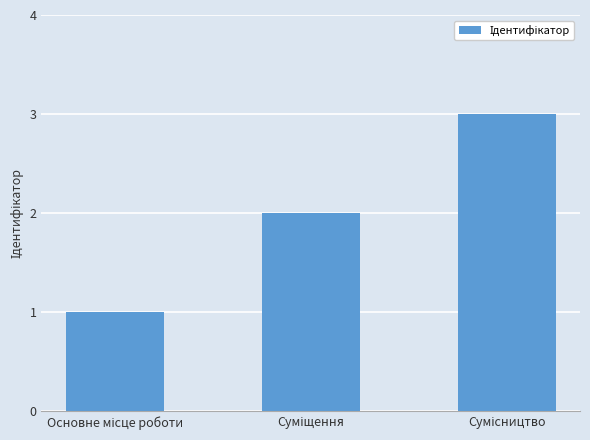

How many values are between 1 and 3?

3